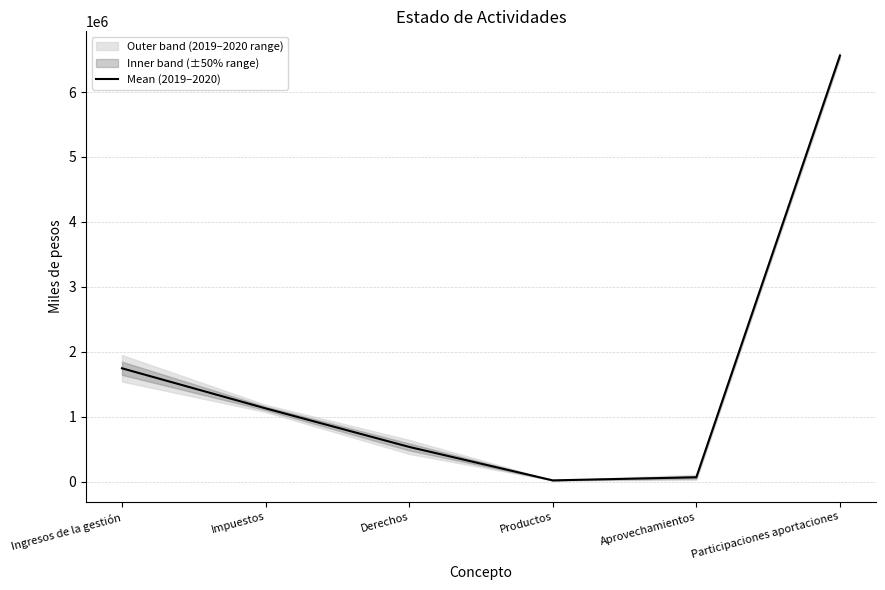

List the labels in order of value, smallest first.

Productos, Aprovechamientos, Derechos, Impuestos, Ingresos de la gestión, Participaciones aportaciones